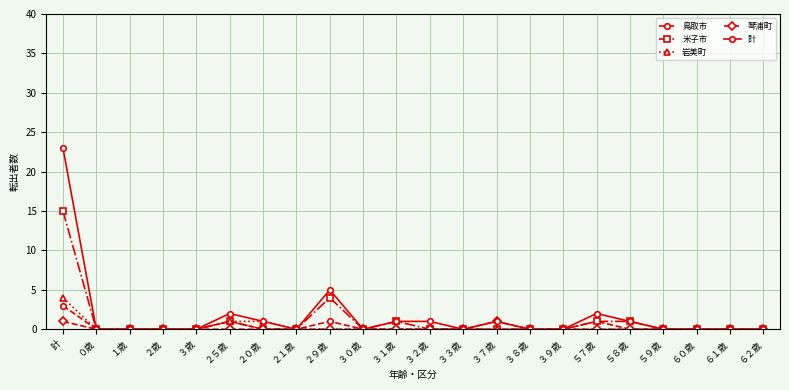

Rank the series by their maximum value, from highest to lowest.

計, 米子市, 岩美町, 鳥取市, 琴浦町